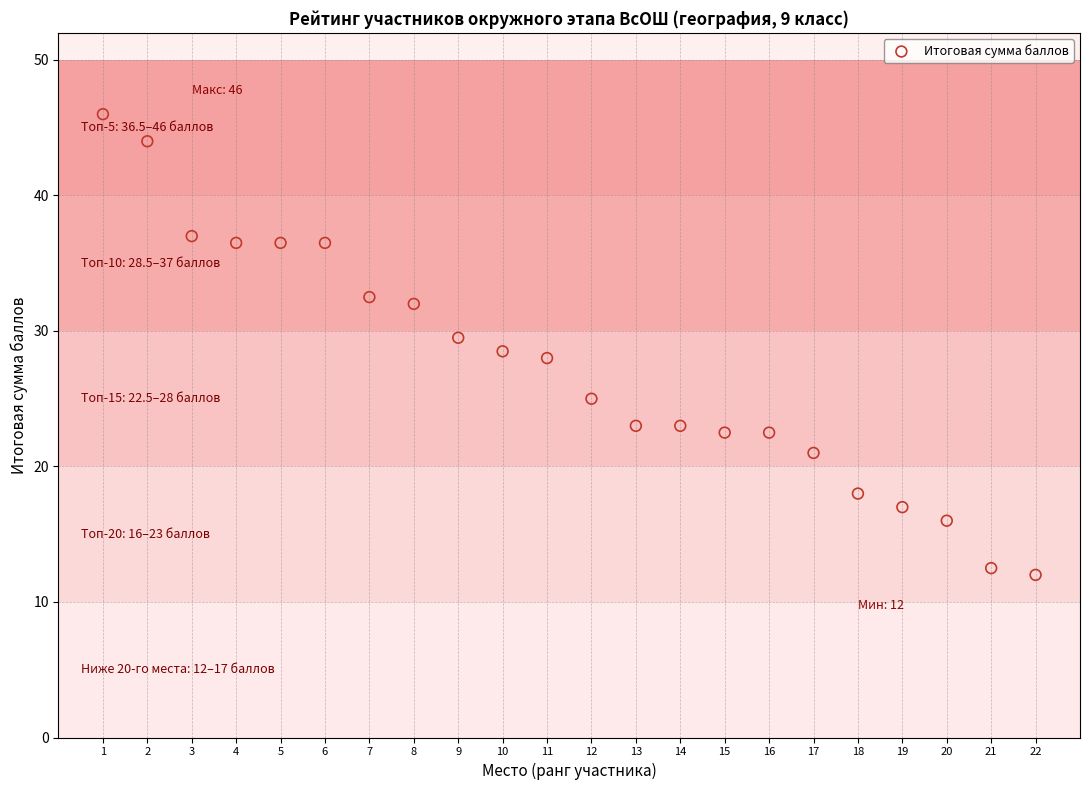

What is the range of Y values (max minus min)?

34.0